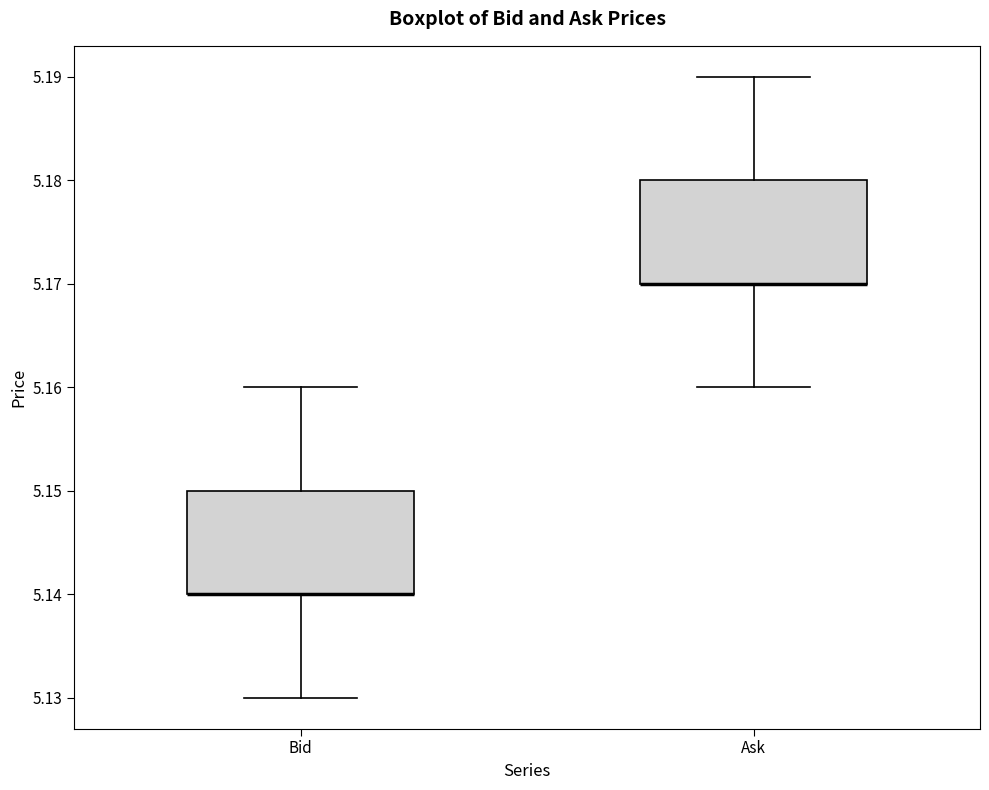

Where does the lower whisker of the box for Bid end on the y-axis? The values are not printed on the chart, so give them approximately, as read against the axis.

5.13